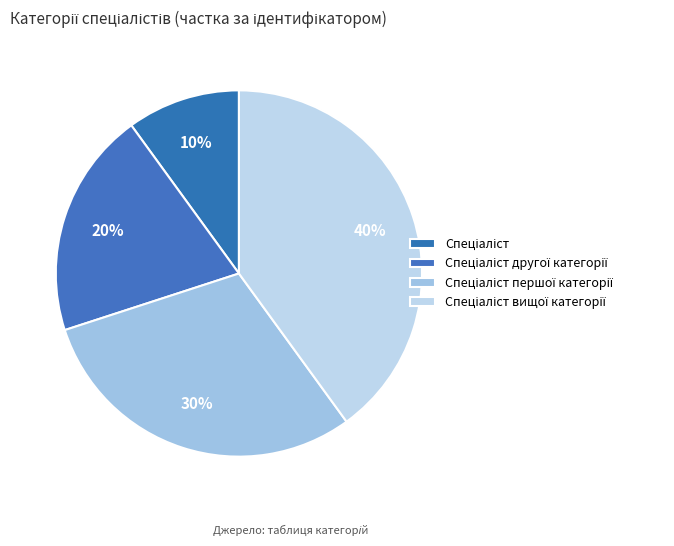

To the nearest percent, what percentage of the pie is Спеціаліст другої категорії?

20%